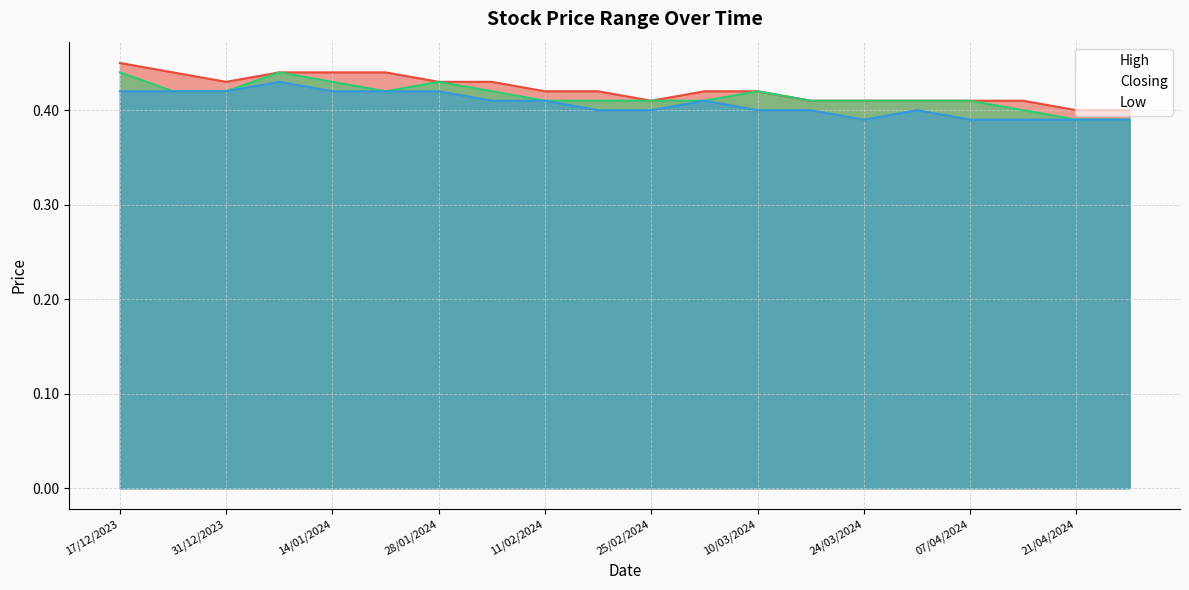

At 07/01/2024, list the series in order from smallest to largest.

Low, High, Closing